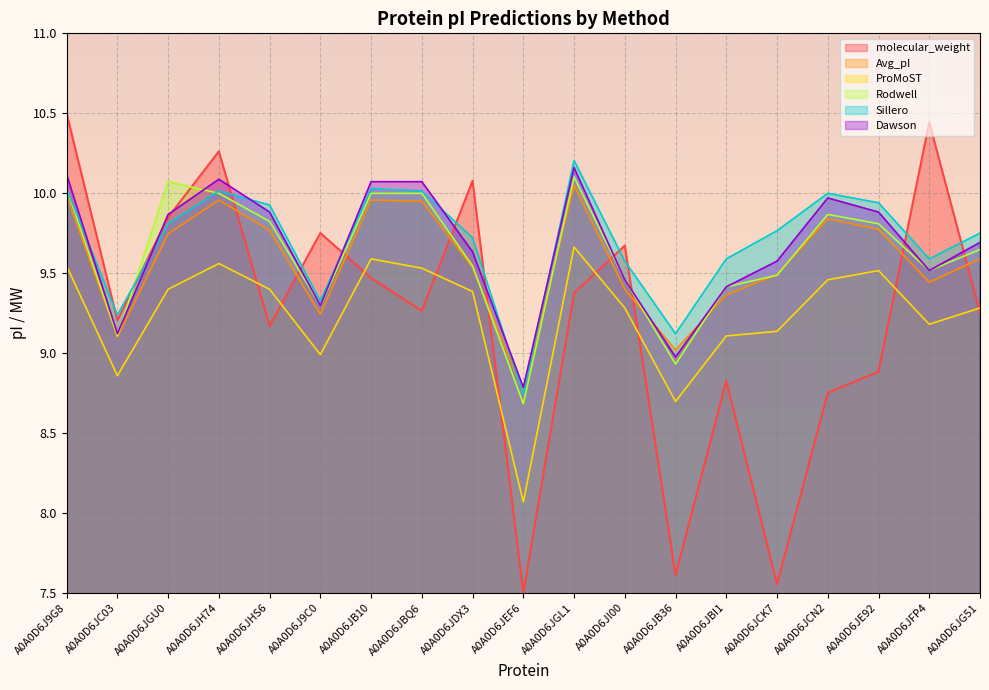

At which label does Avg_pI reach its minimum?

A0A0D6JEF6